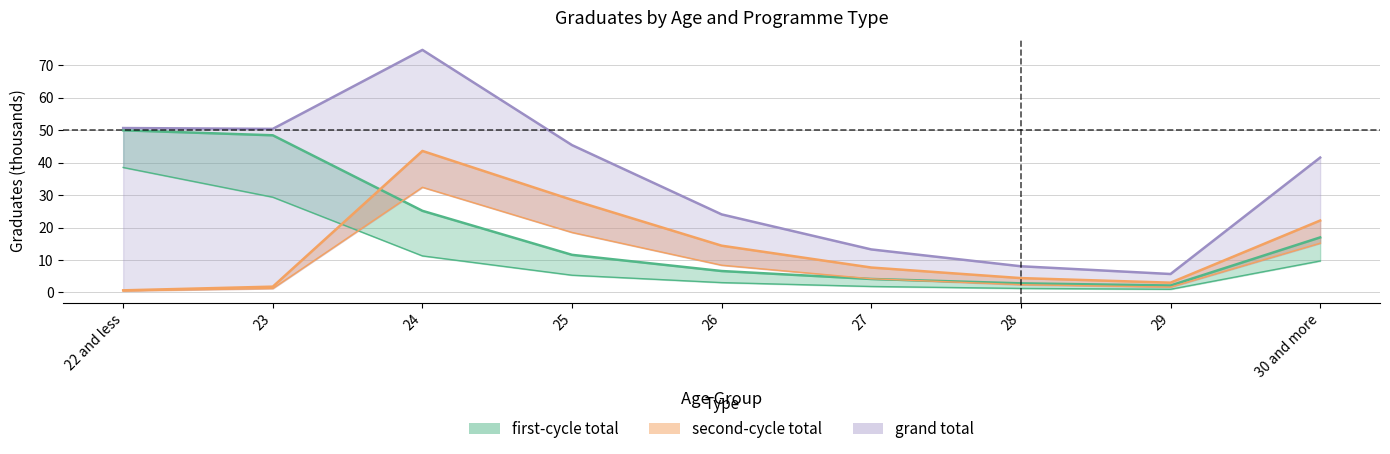

What is the difference between the maximum and minimum values in the first-cycle (total) series?

47.8